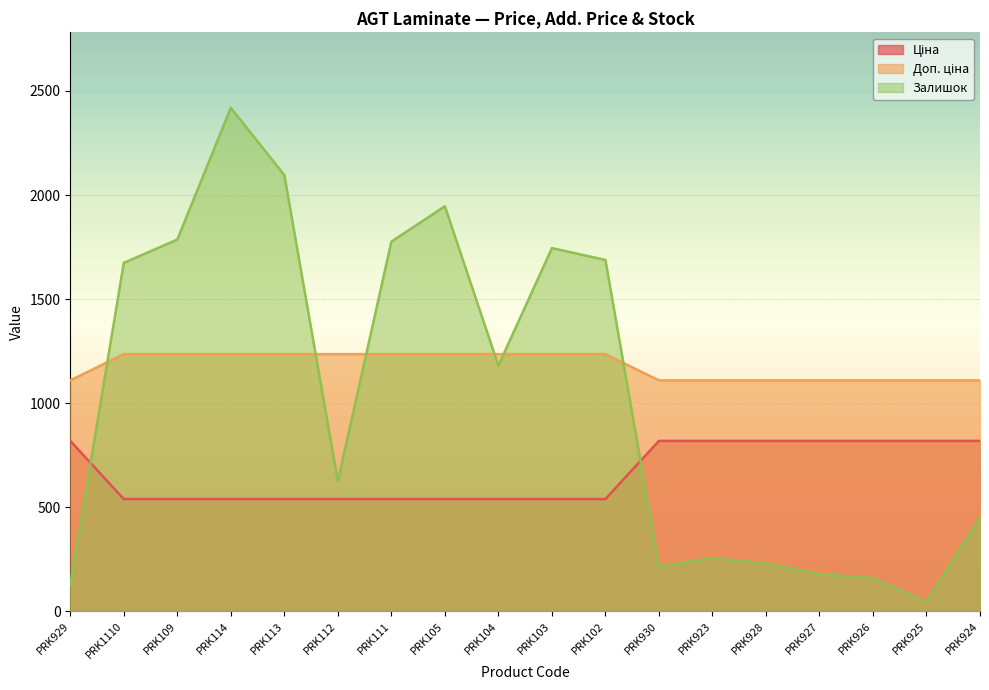

The value of Залишок at PRK923 is 256.0. True or false?

True